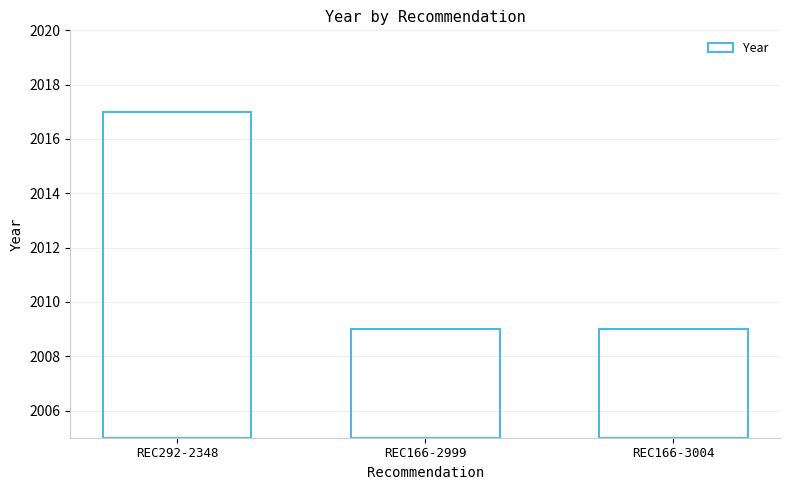

What is the difference between the values at REC166-2999 and REC292-2348?

8